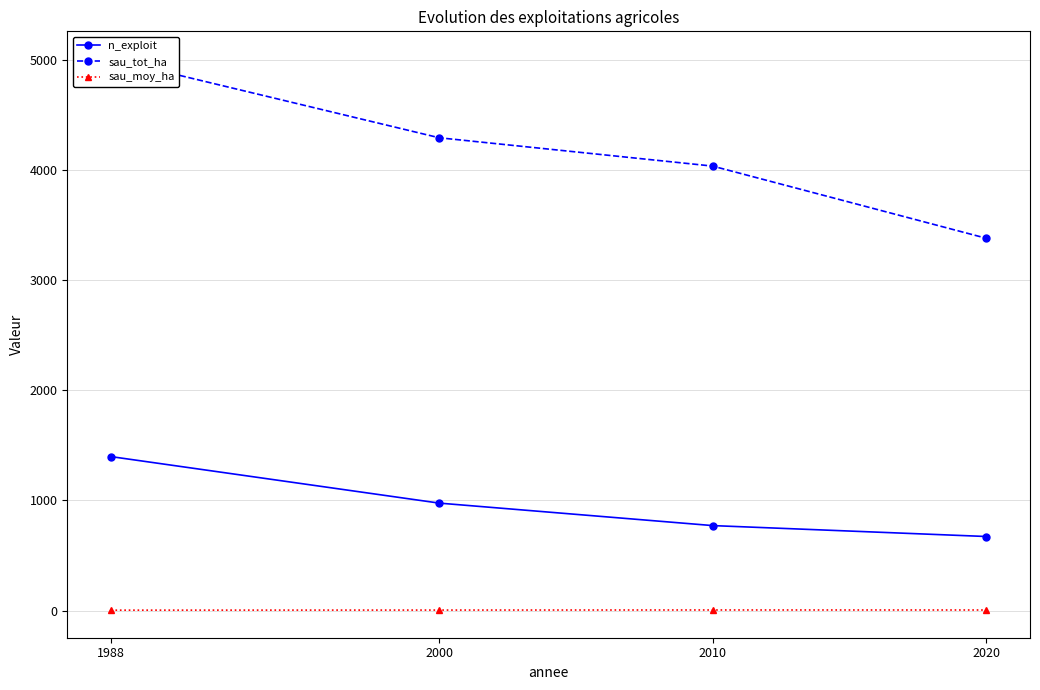

What is the difference between the second highest and second lowest values in the n_exploit series?

204.0